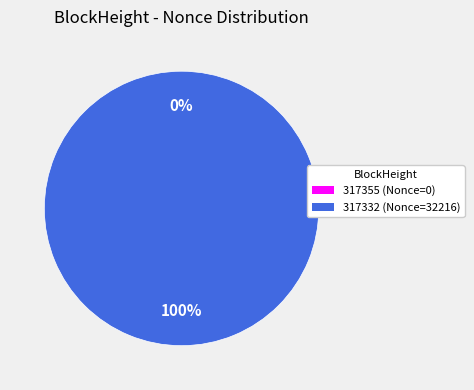

What is the largest slice in the pie chart?

317332